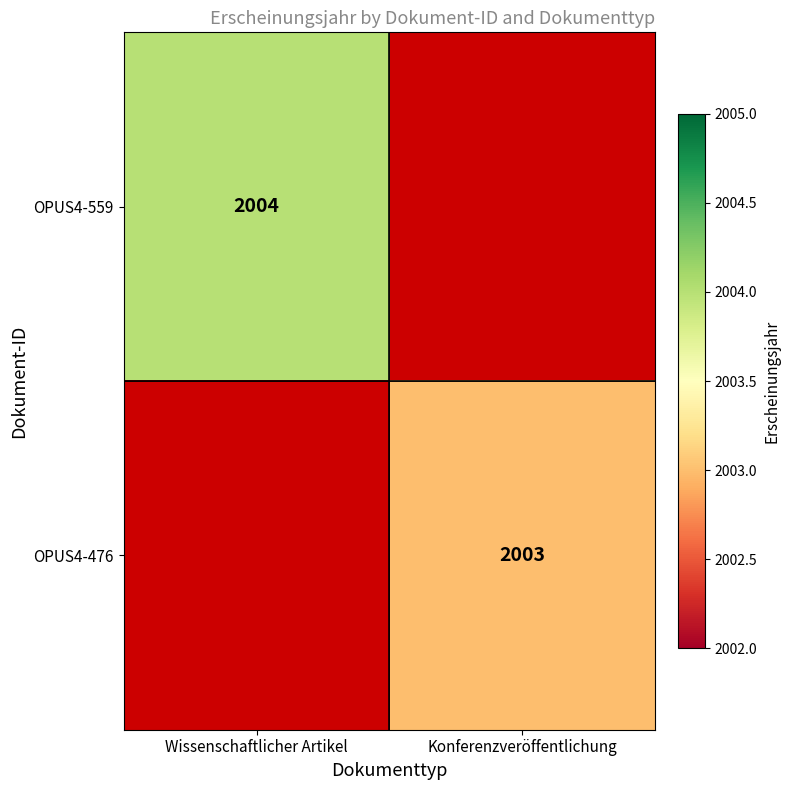

Between Wissenschaftlicher Artikel and Konferenzveröffentlichung, which is larger?

Wissenschaftlicher Artikel